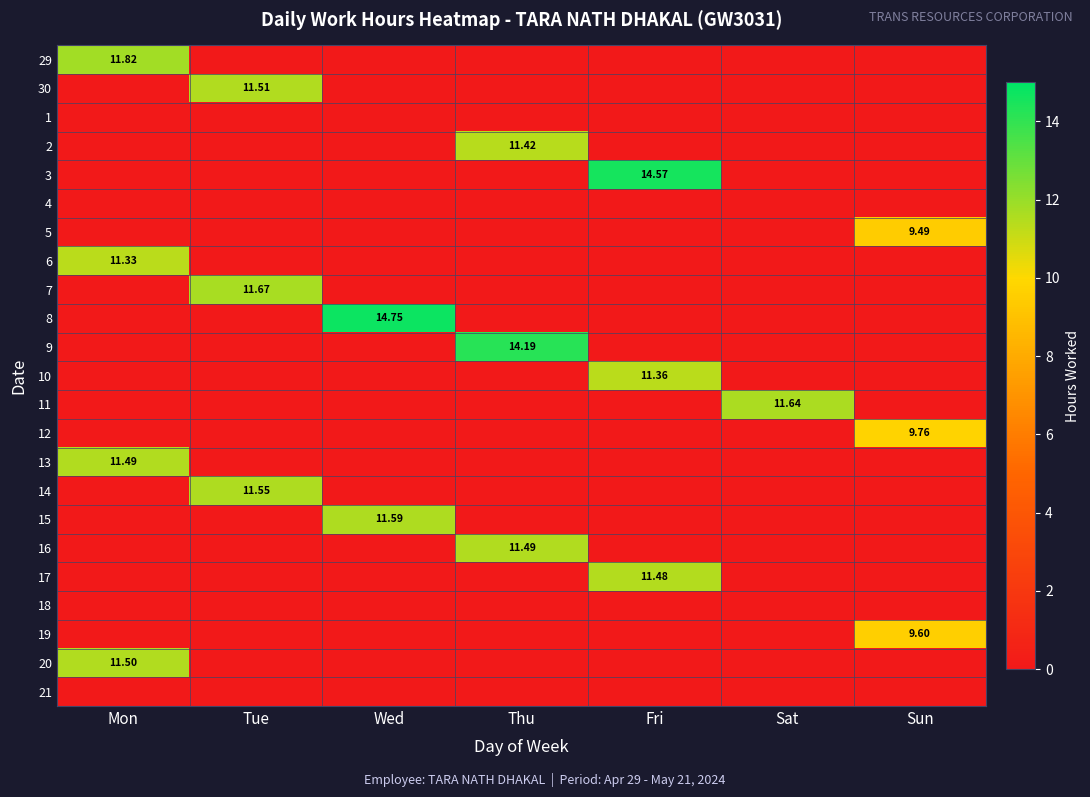

Which category has the highest value across all series?

Wed